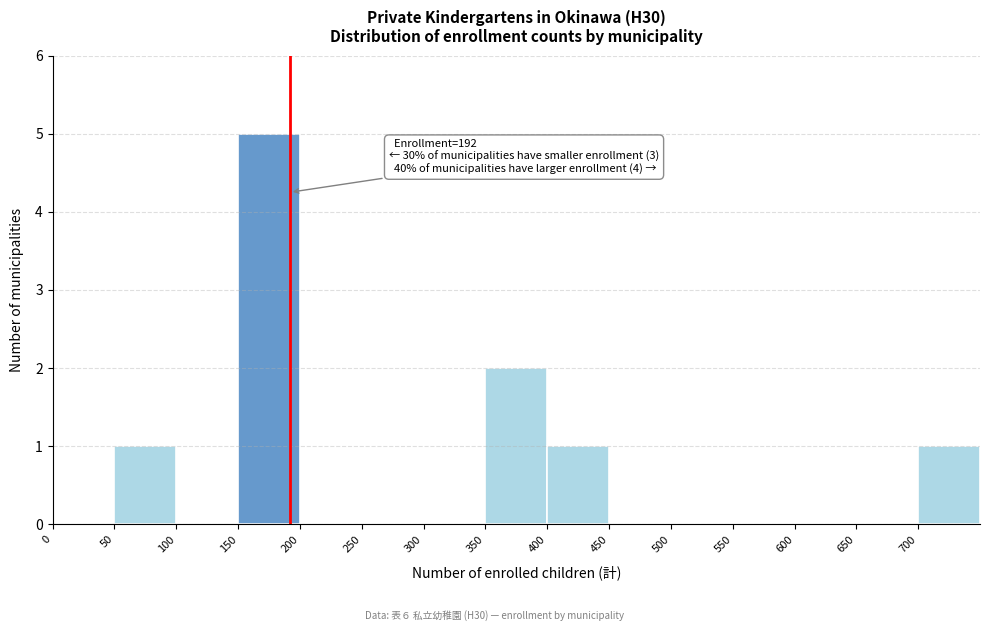

Over which range of the x-axis is the bar tallest?

150 to 200